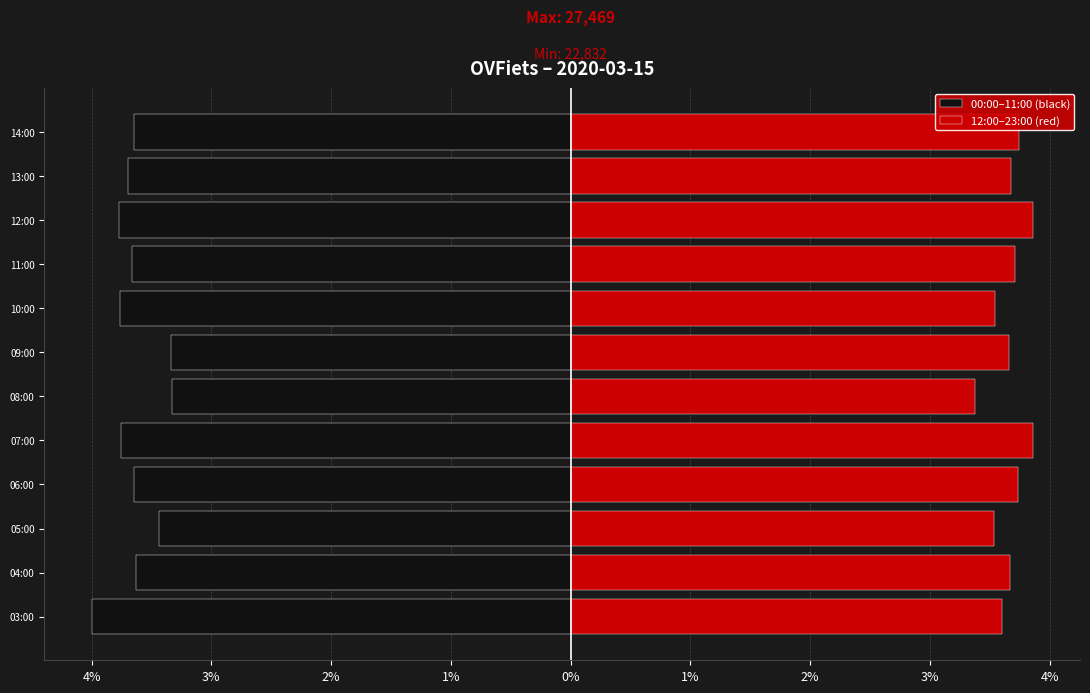

Is the value of 00:00–11:00 (black) at 07:00 greater than the value of 12:00–23:00 (red) at 13:00?

No